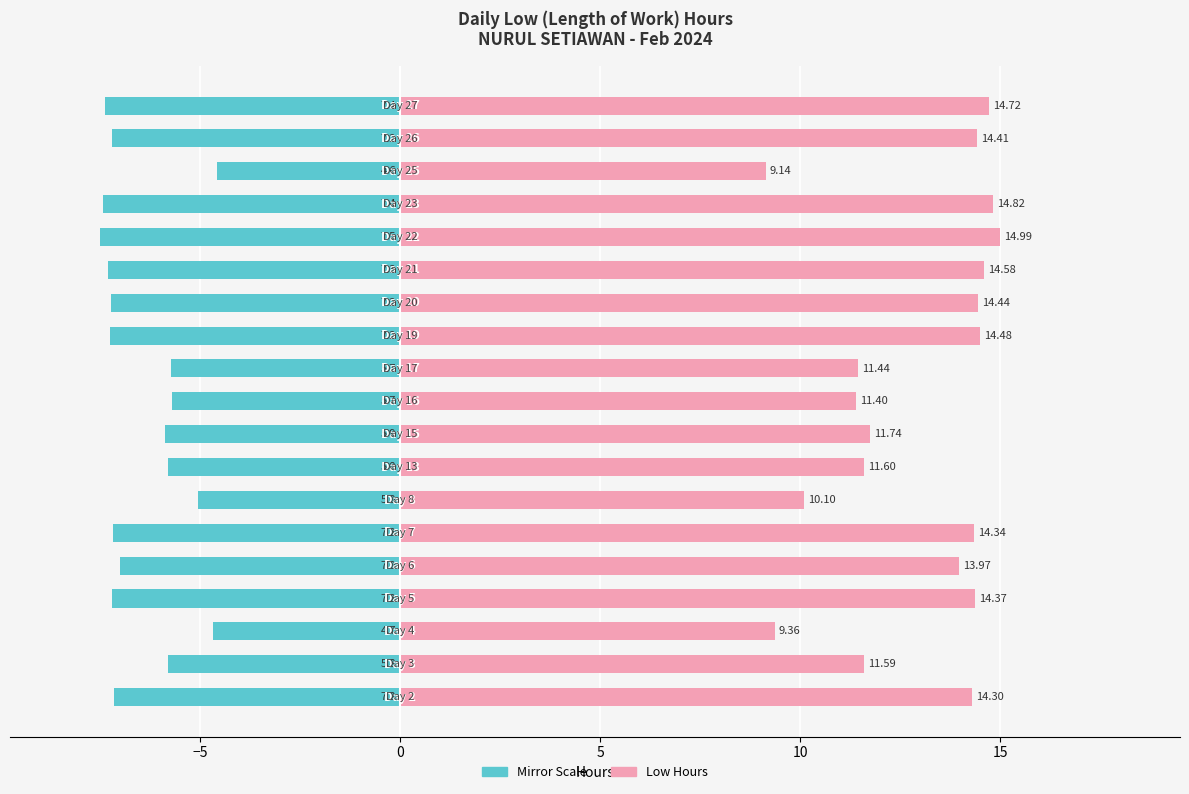

Reading left to right, extract all data points from this chart.

Work Hours (left mirror): -7.2	-5.8	-4.7	-7.2	-7.0	-7.2	-5.0	-5.8	-5.9	-5.7	-5.7	-7.2	-7.2	-7.3	-7.5	-7.4	-4.6	-7.2	-7.4
Low Hours: 14.3	11.6	9.4	14.4	14.0	14.3	10.1	11.6	11.7	11.4	11.4	14.5	14.4	14.6	15.0	14.8	9.1	14.4	14.7